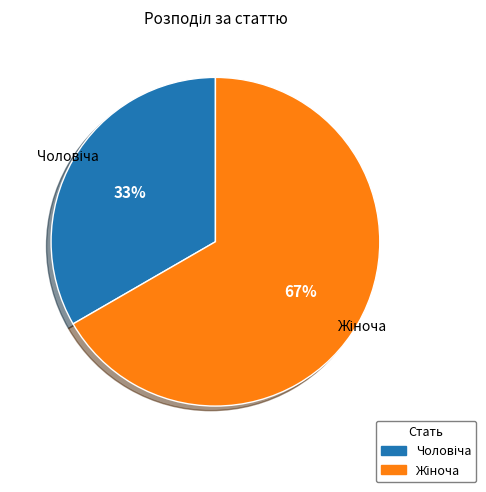

Does any single category account for the majority?

Yes